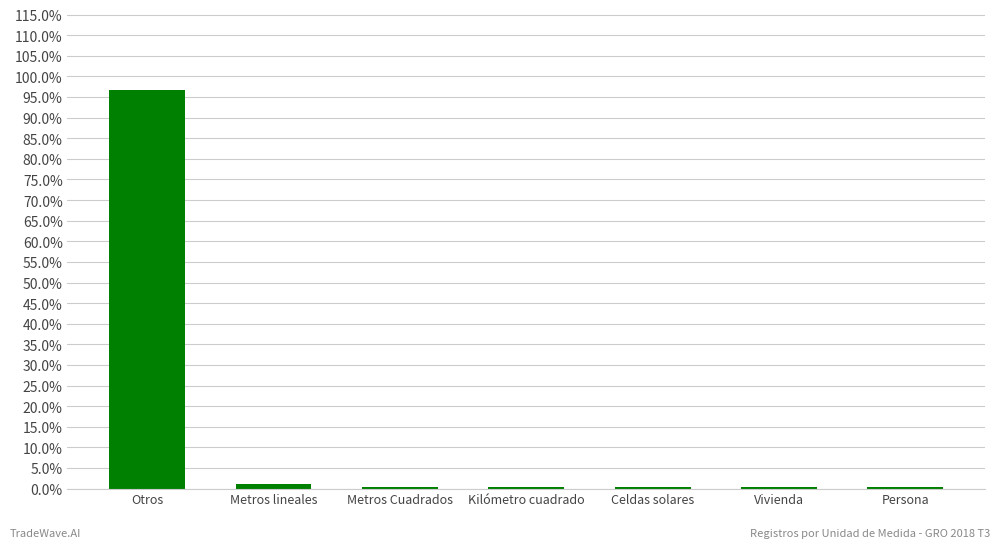

What is the label of the 2nd bar from the right?

Vivienda